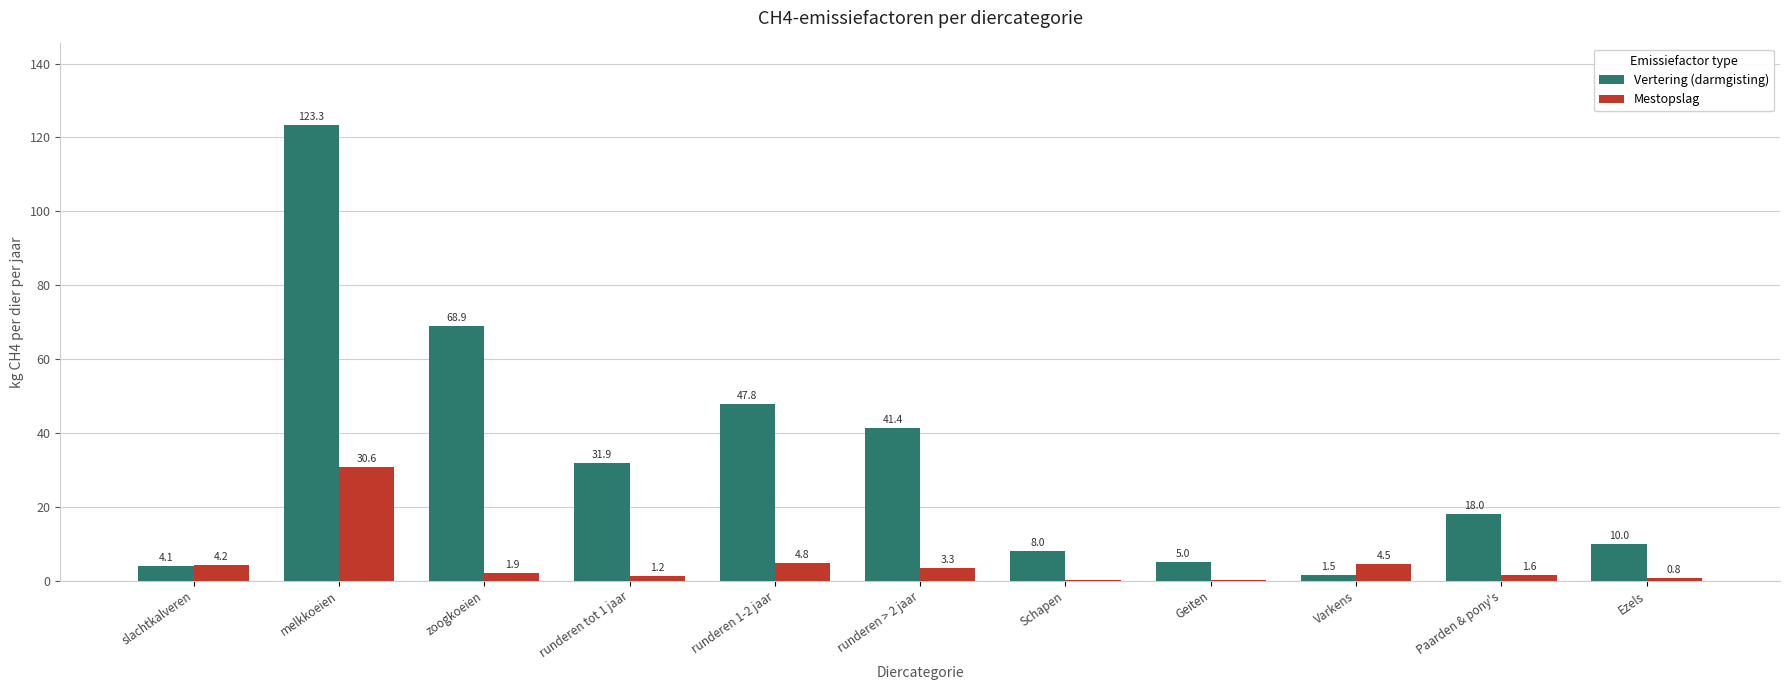

How many categories are shown in the chart?

11